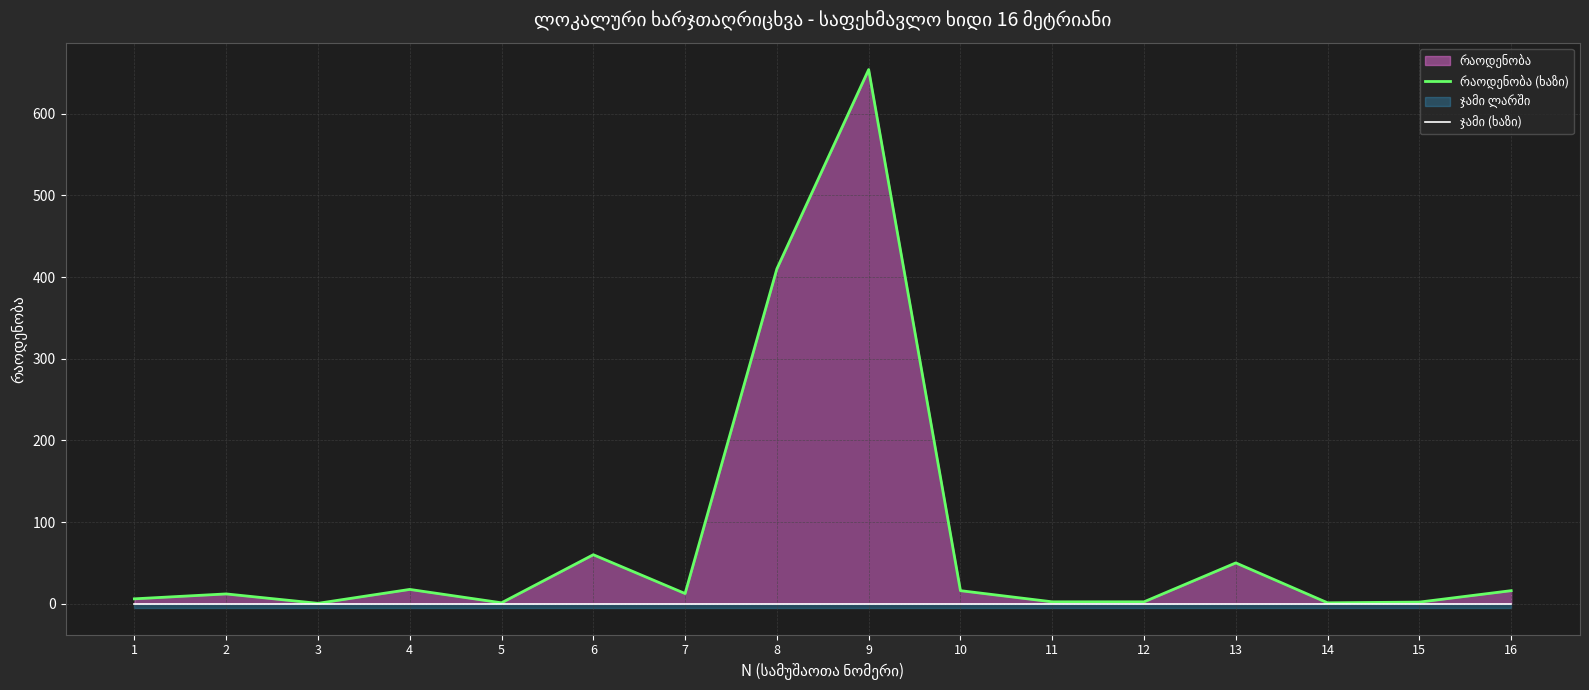

Which series has the widest spread of values?

რაოდენობა (ხაზი)